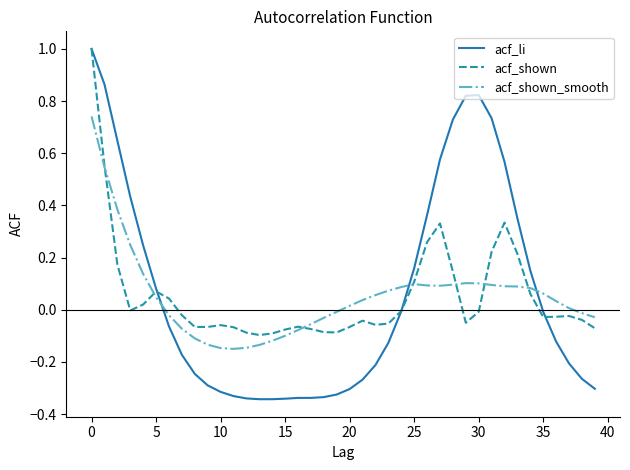

In acf_shown, how many points are higher than both neighbors (excluding endpoints)?

7